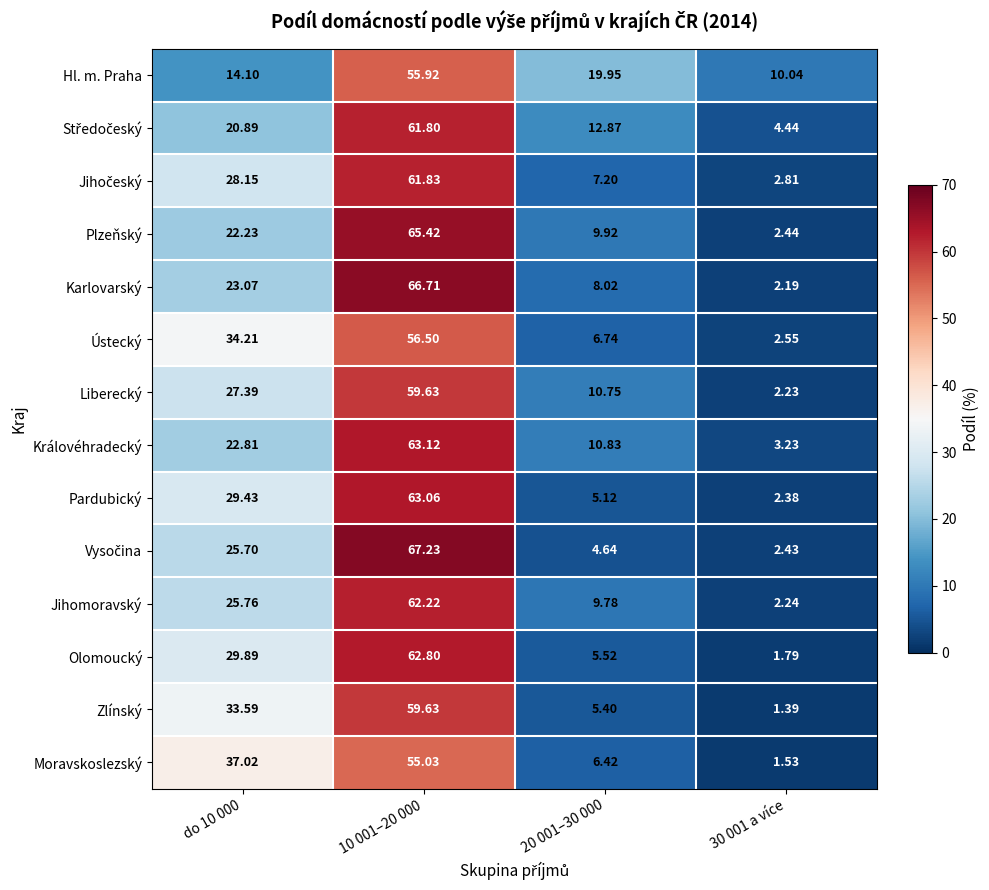

Count the number of categories in the chart.

4